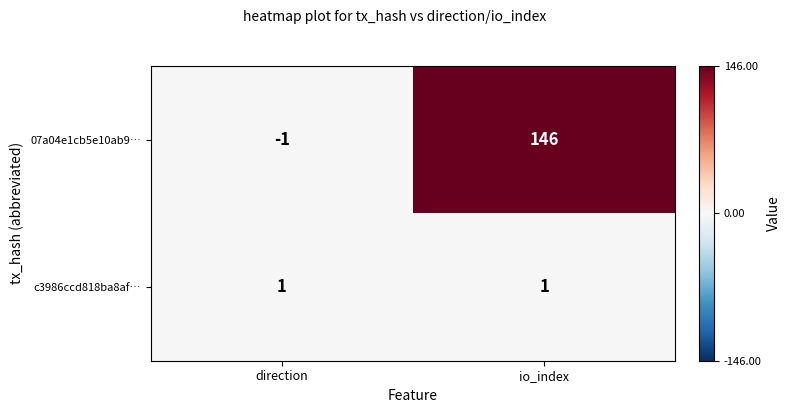

The c3986ccd818ba8af… series shows 2 at io_index. True or false?

False